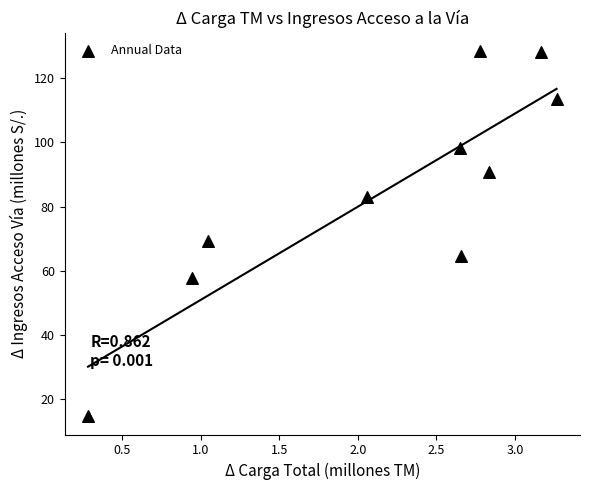

What is the range of X values (max minus min)?

3.0